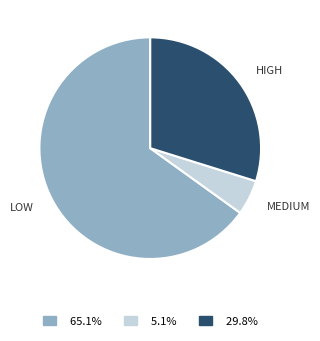

Which slice is the smallest?

MEDIUM